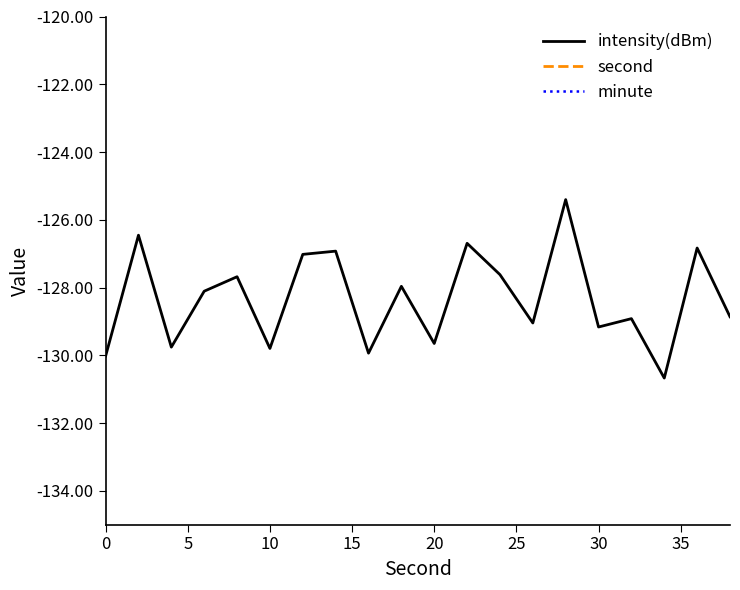

The value of intensity(dBm) at 10 is -129.8. True or false?

True